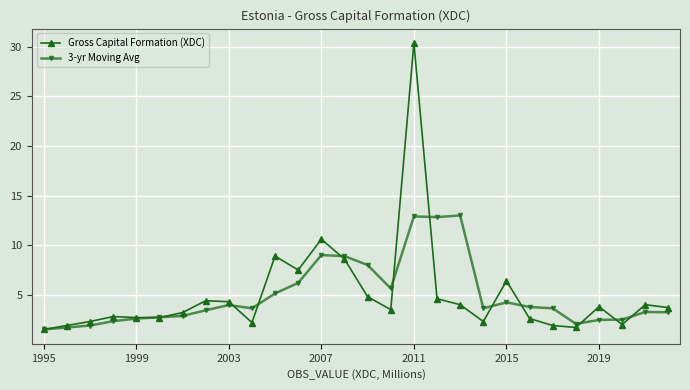

Which series has the largest range (max minus min)?

Gross Capital Formation (XDC)